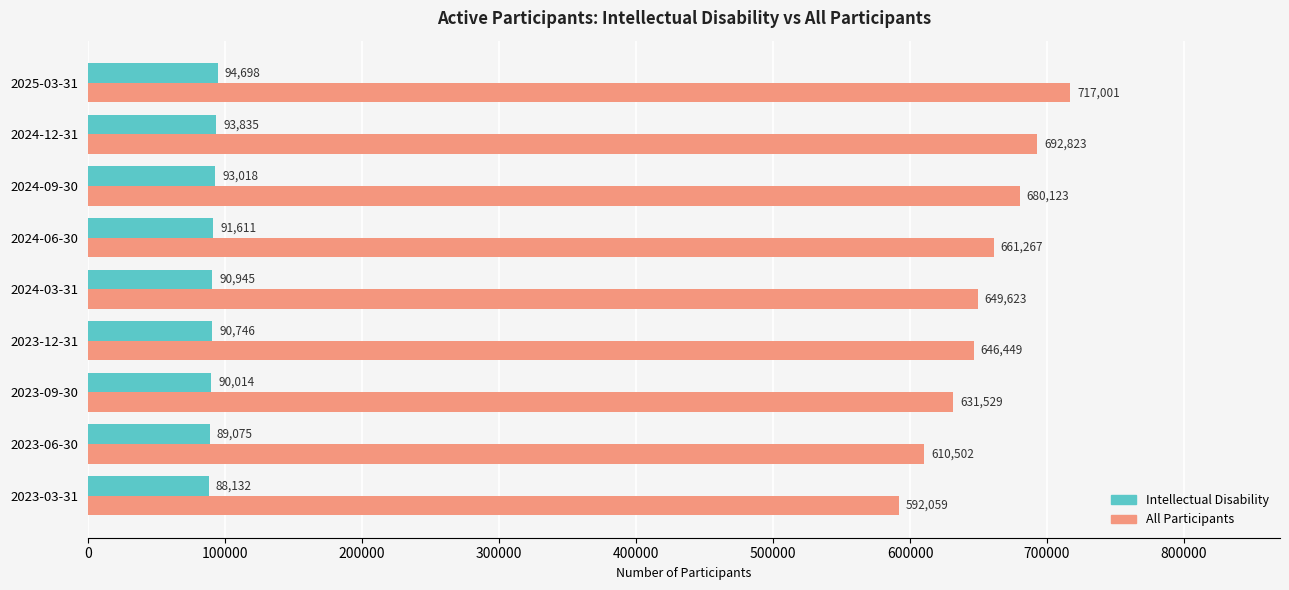

At how many categories does at least one series exceed 301713?

9